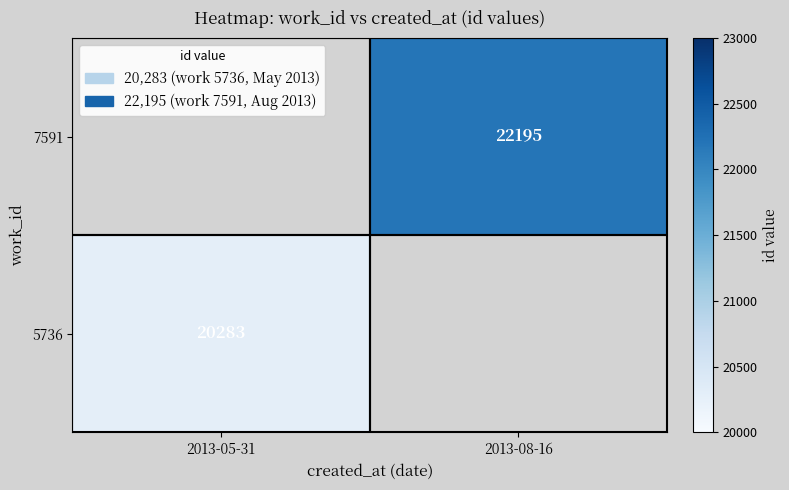

True or false: 5736 has a value of 20283 at 2013-05-31.

True